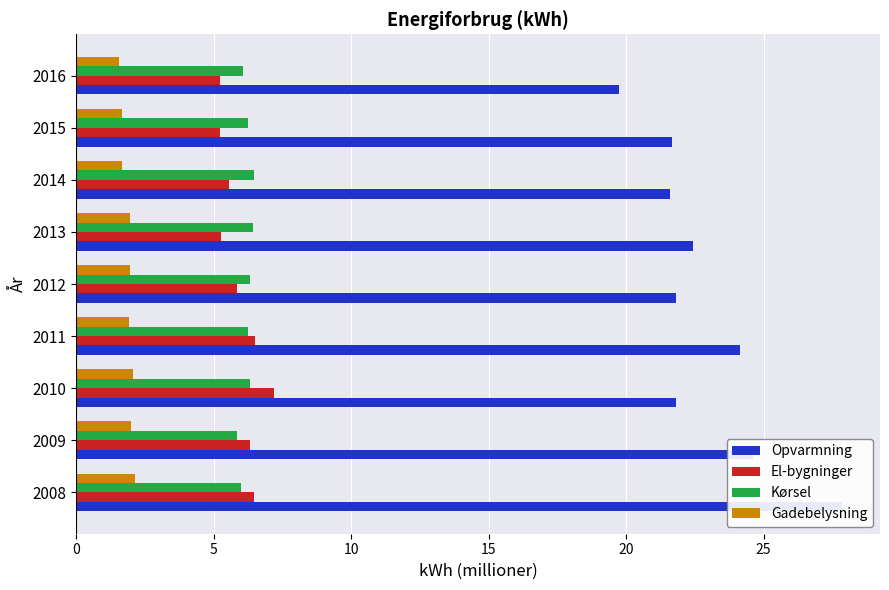

What is the sum of all El-bygninger values?

53.6